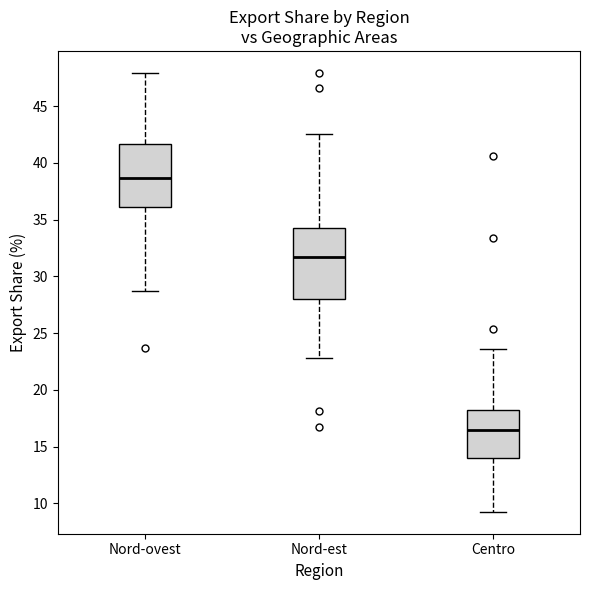

Which box has the highest median line?

Nord-ovest